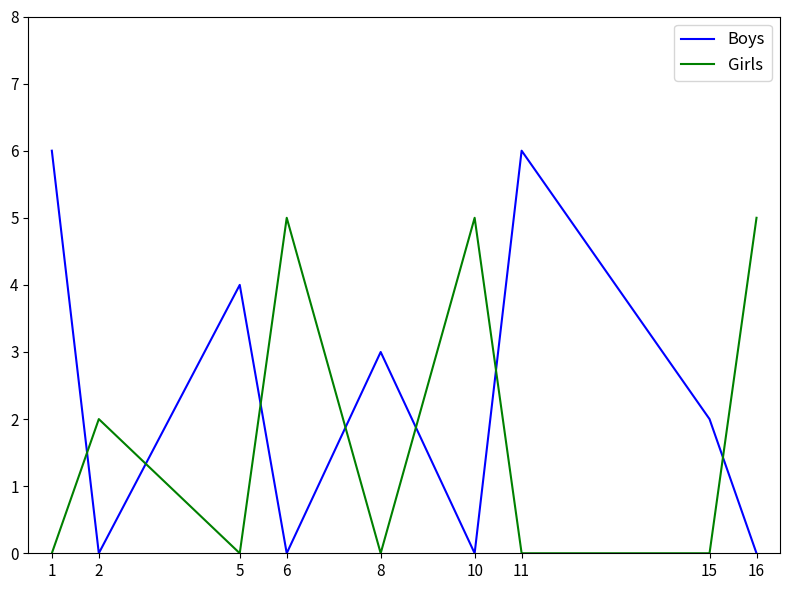

Reading left to right, extract all data points from this chart.

Boys: 1=6	2=0	5=4	6=0	8=3	10=0	11=6	15=2	16=0
Girls: 1=0	2=2	5=0	6=5	8=0	10=5	11=0	15=0	16=5